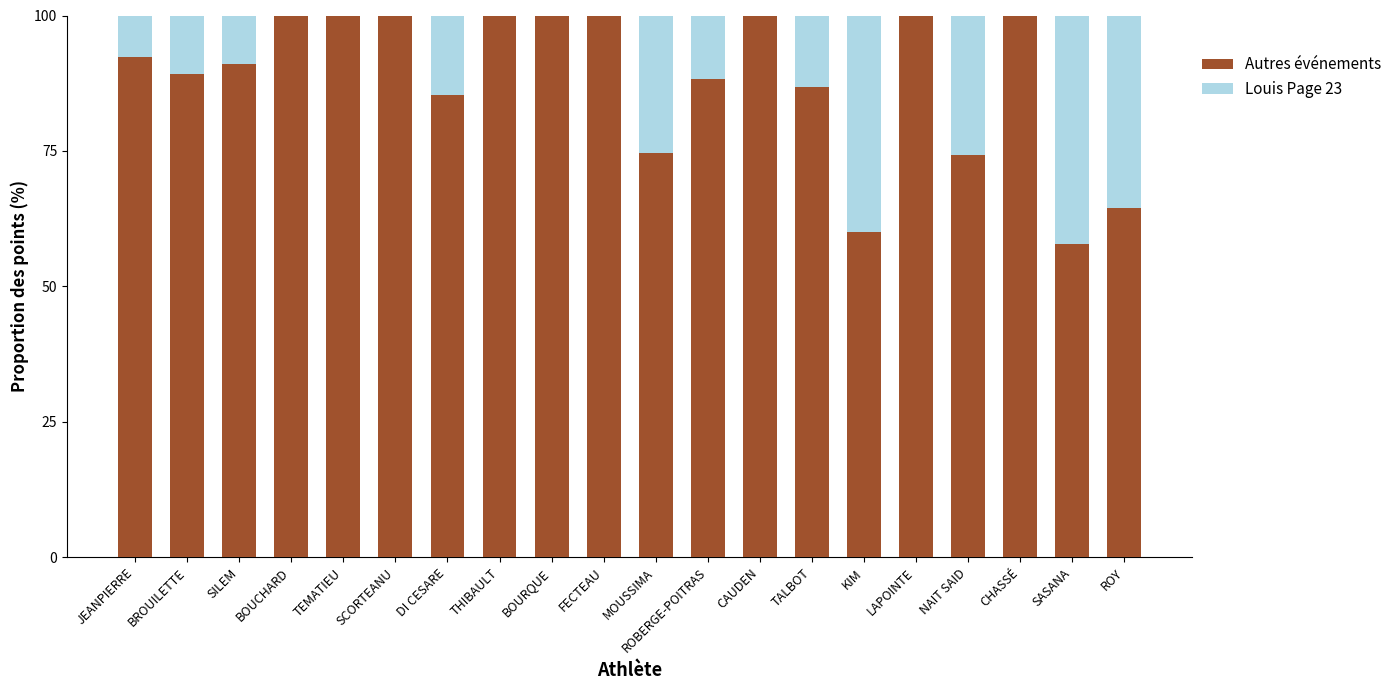

Does the chart contain stacked bars?

Yes